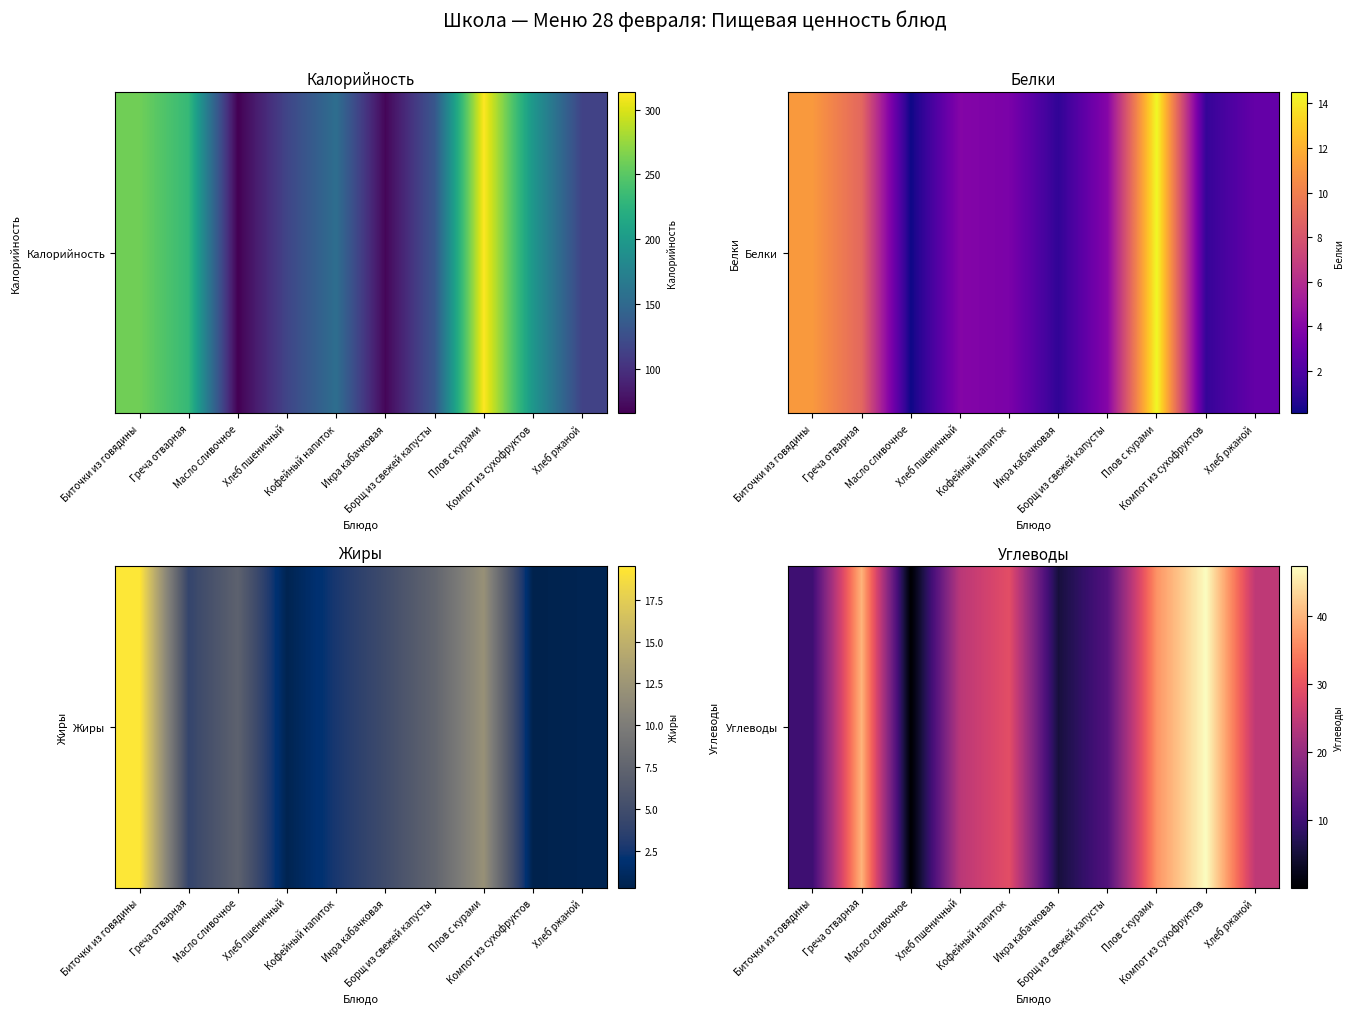

Reading right to left, list all the values displayed in this chart.

Хлеб ржаной=24.7	Компот из сухофруктов=47.3	Плов с курами=36.7	Борщ из свежей капусты=12.1	Икра кабачковая=5.4	Кофейный напиток=29.2	Хлеб пшеничный=24.1	Масло сливочное=0.1	Греча отварная=39.8	Биточки из говядины=9.9